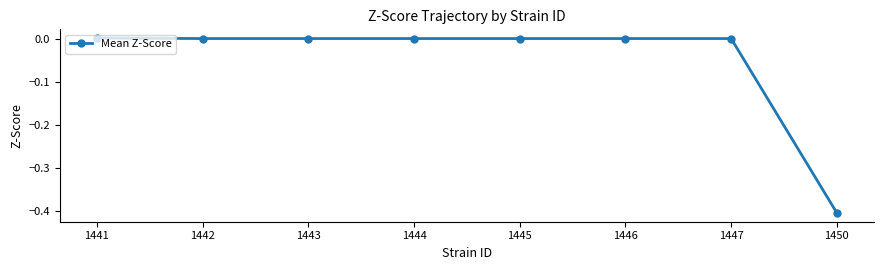

What is the difference between the maximum and minimum values?

0.4